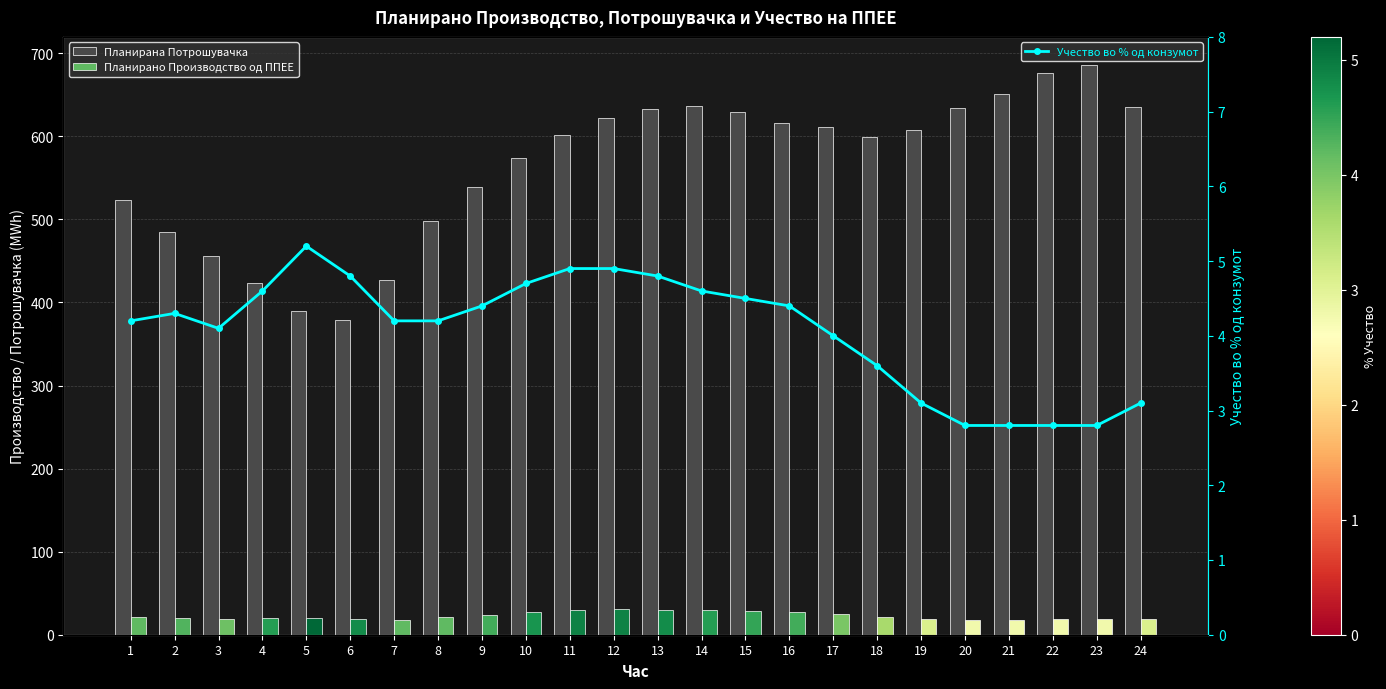

How many values in the Учество во % од конзумот series are below 4?

7